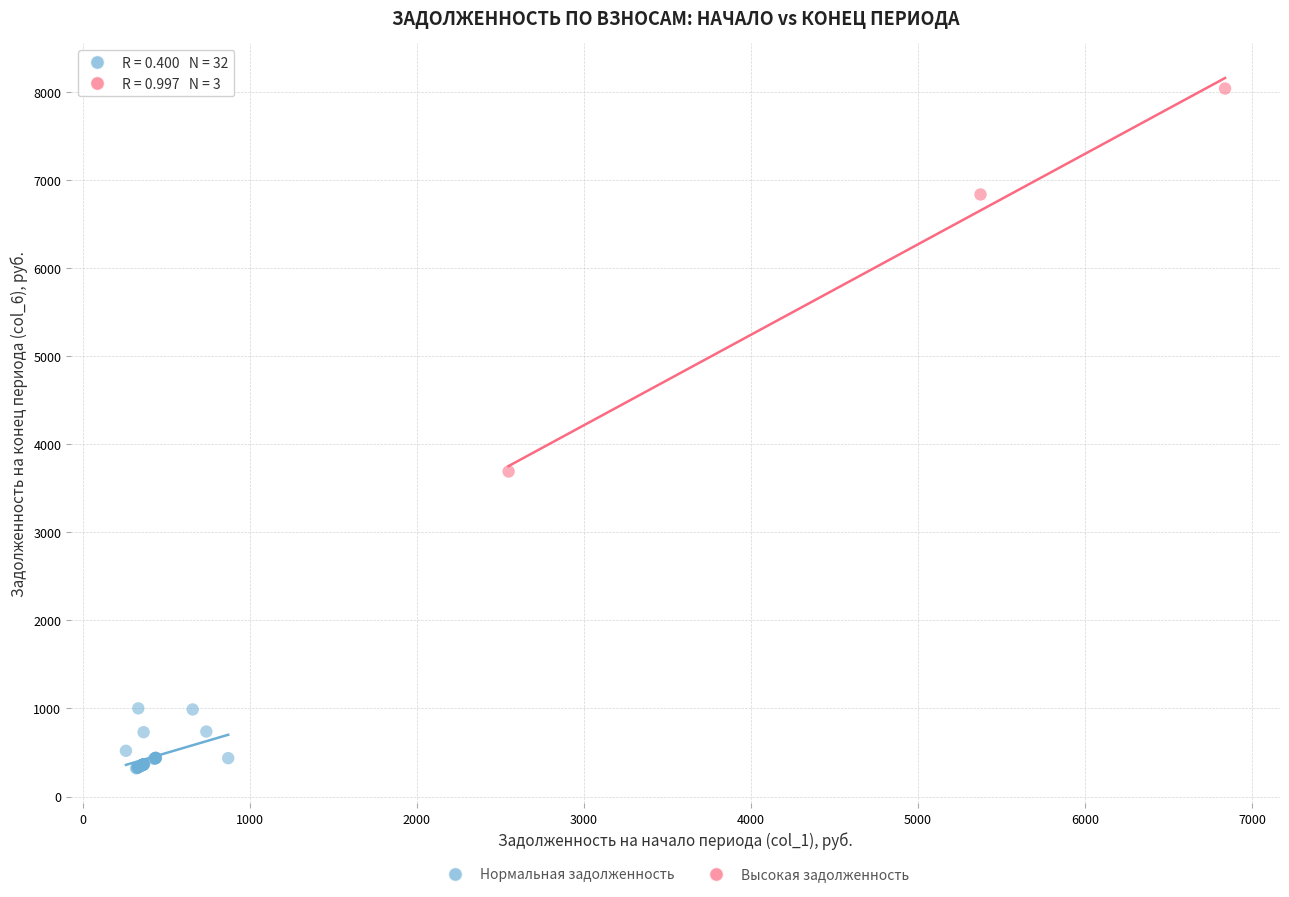

Which series reaches the maximum Y coordinate?

Высокая задолженность